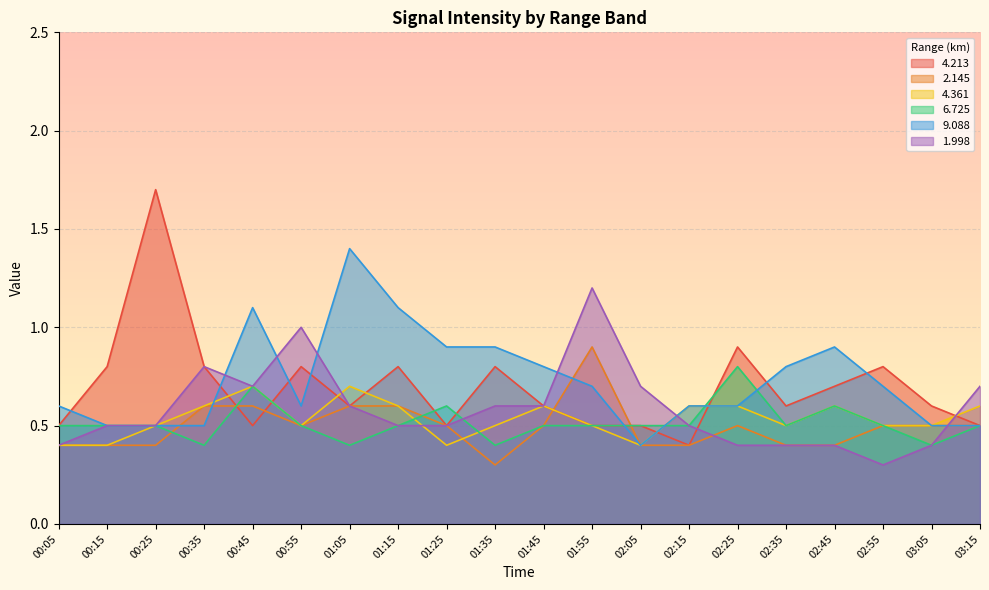

Is it true that 4.213 equals 1.1 at 02:45?

False